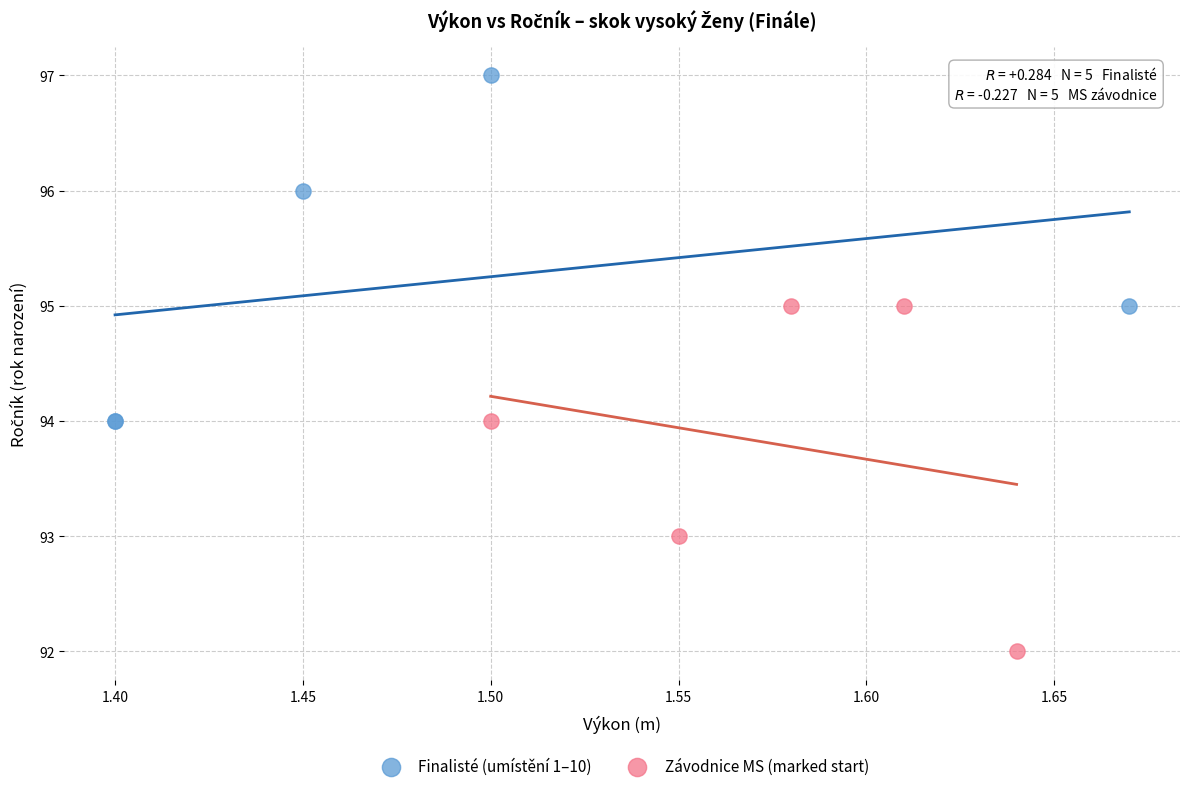

Which series reaches the maximum Y coordinate?

Finalisté (umístění 1–10)